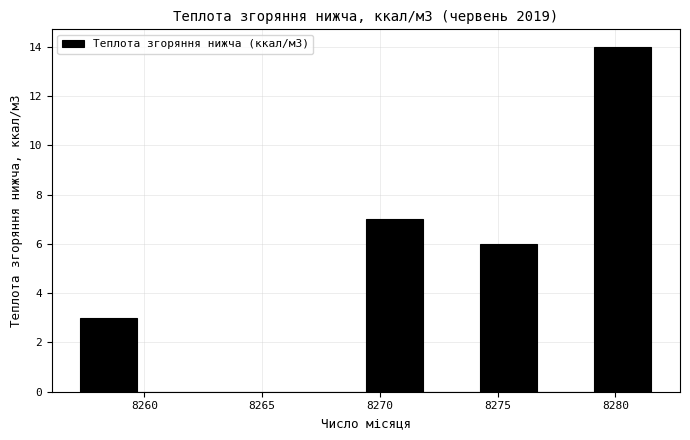

Over which range of the x-axis is the bar tallest?

8279.0 to 8281.5